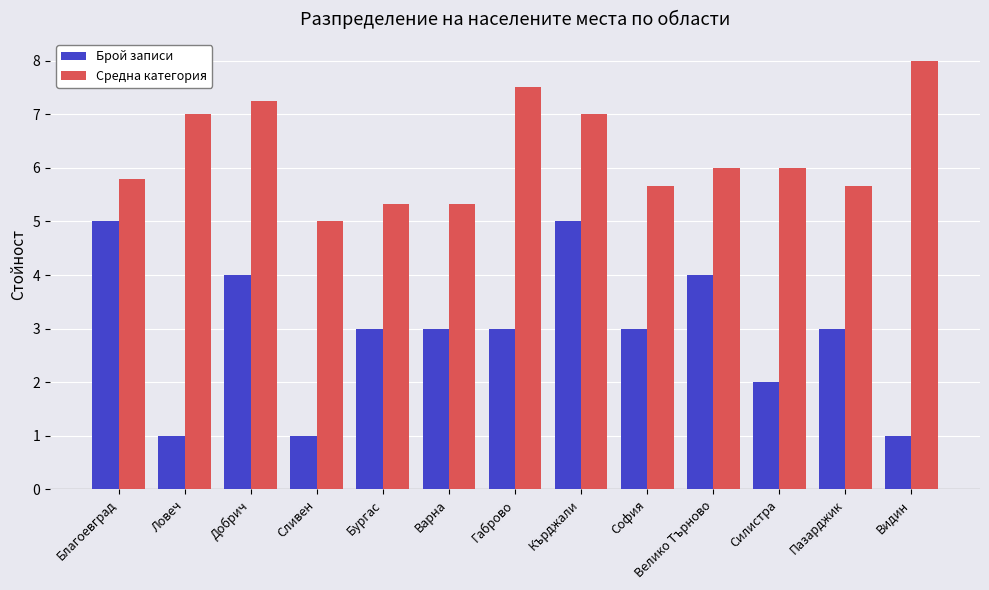

What is the minimum value for Брой записи?

1.0